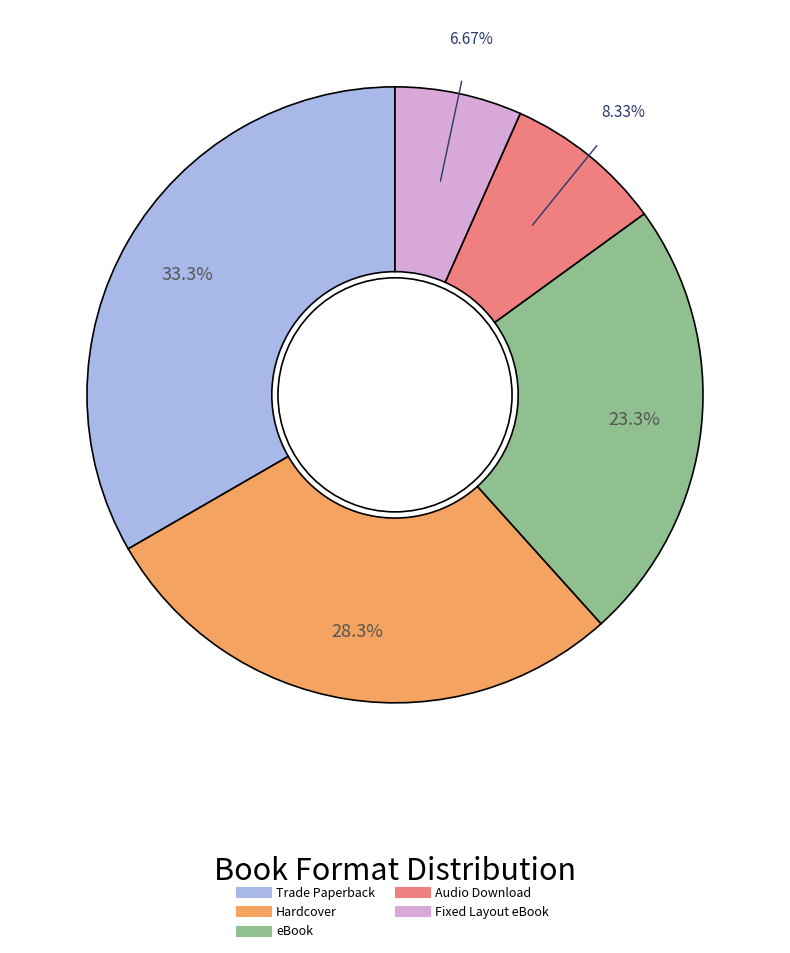

Rank the categories by value from lowest to highest.

Fixed Layout eBook, Audio Download, eBook, Hardcover, Trade Paperback